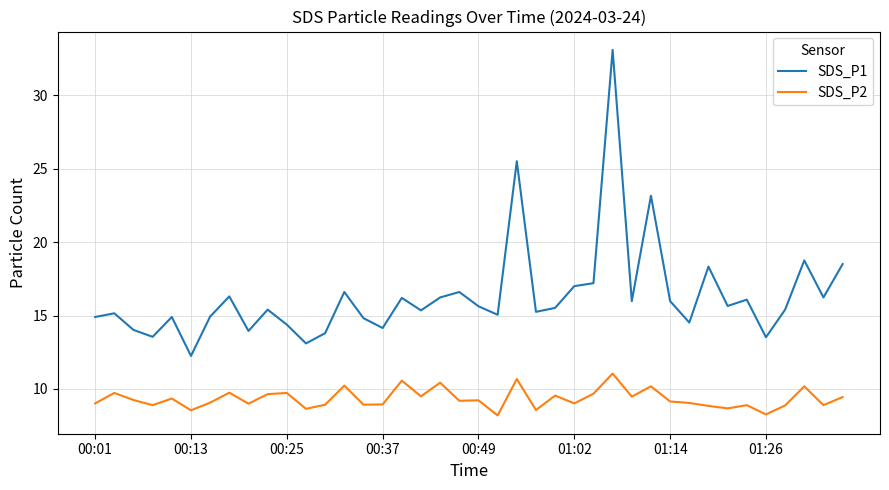

What is the minimum value shown in the chart?

8.2